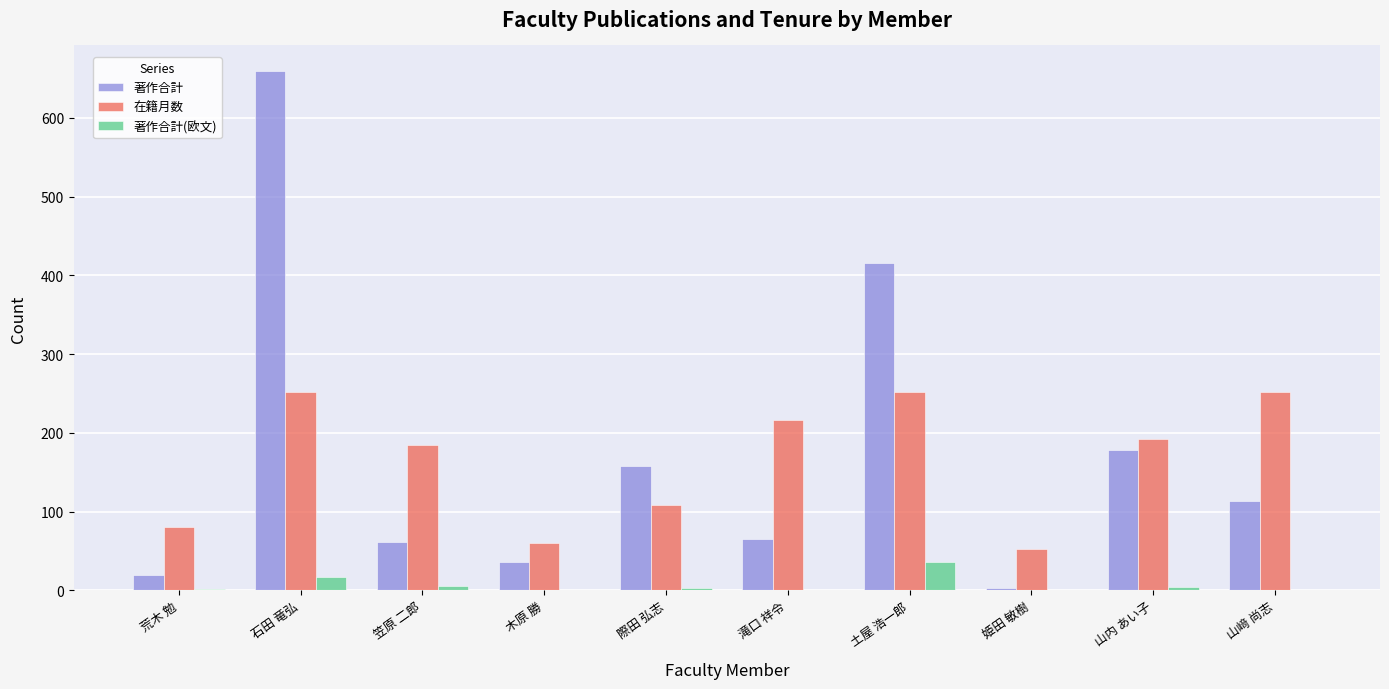

What is the greatest value displayed?

659